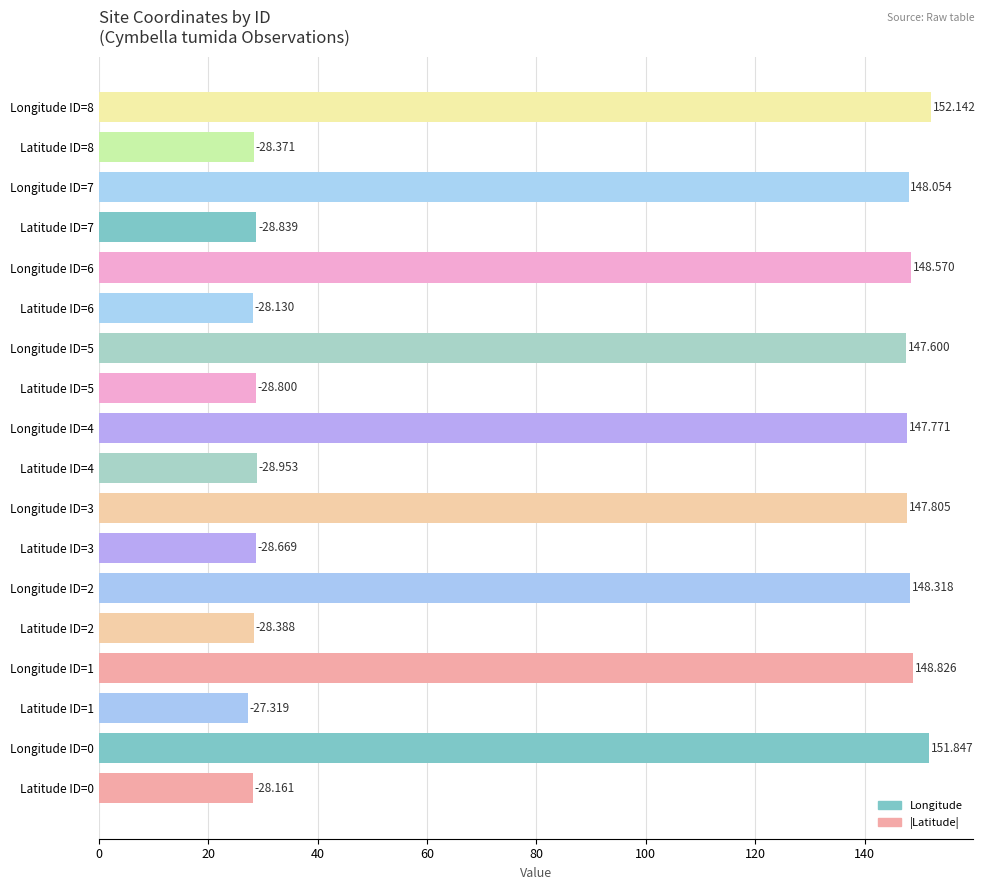

What is the difference between the second highest and second lowest values in the Longitude series?

4.1